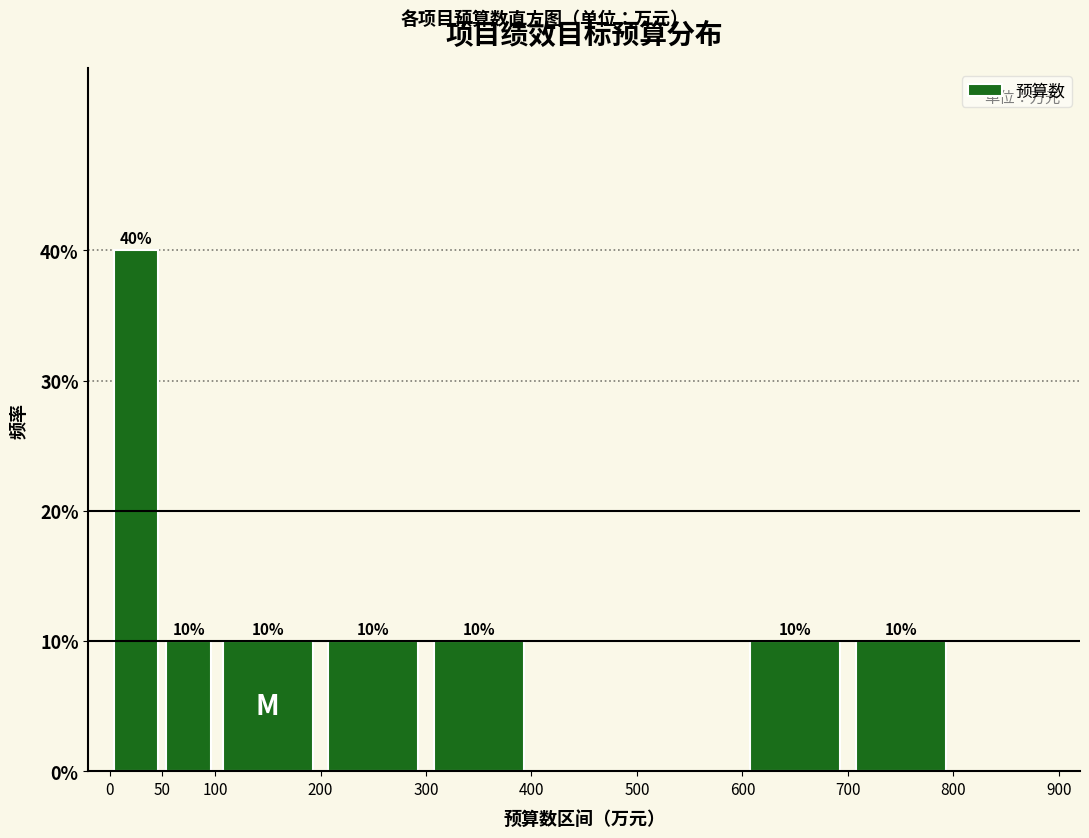

Which range on the x-axis has the tallest bar?

0 to 50